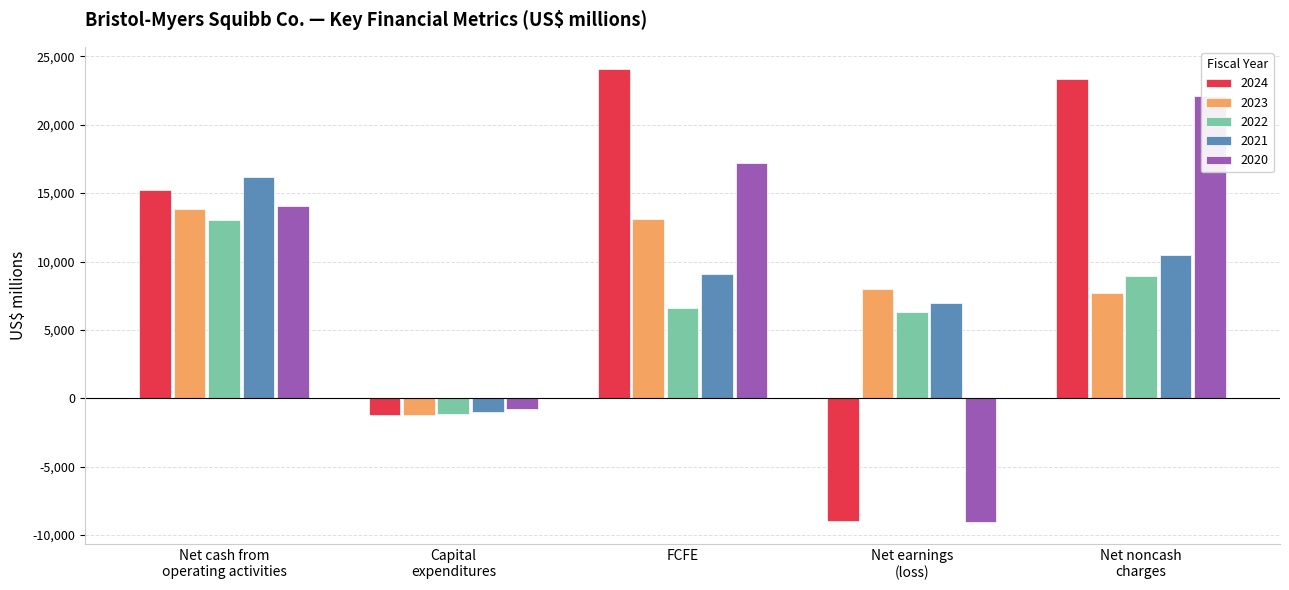

At which label is 2022 closest to 5974?

Net earnings
(loss)